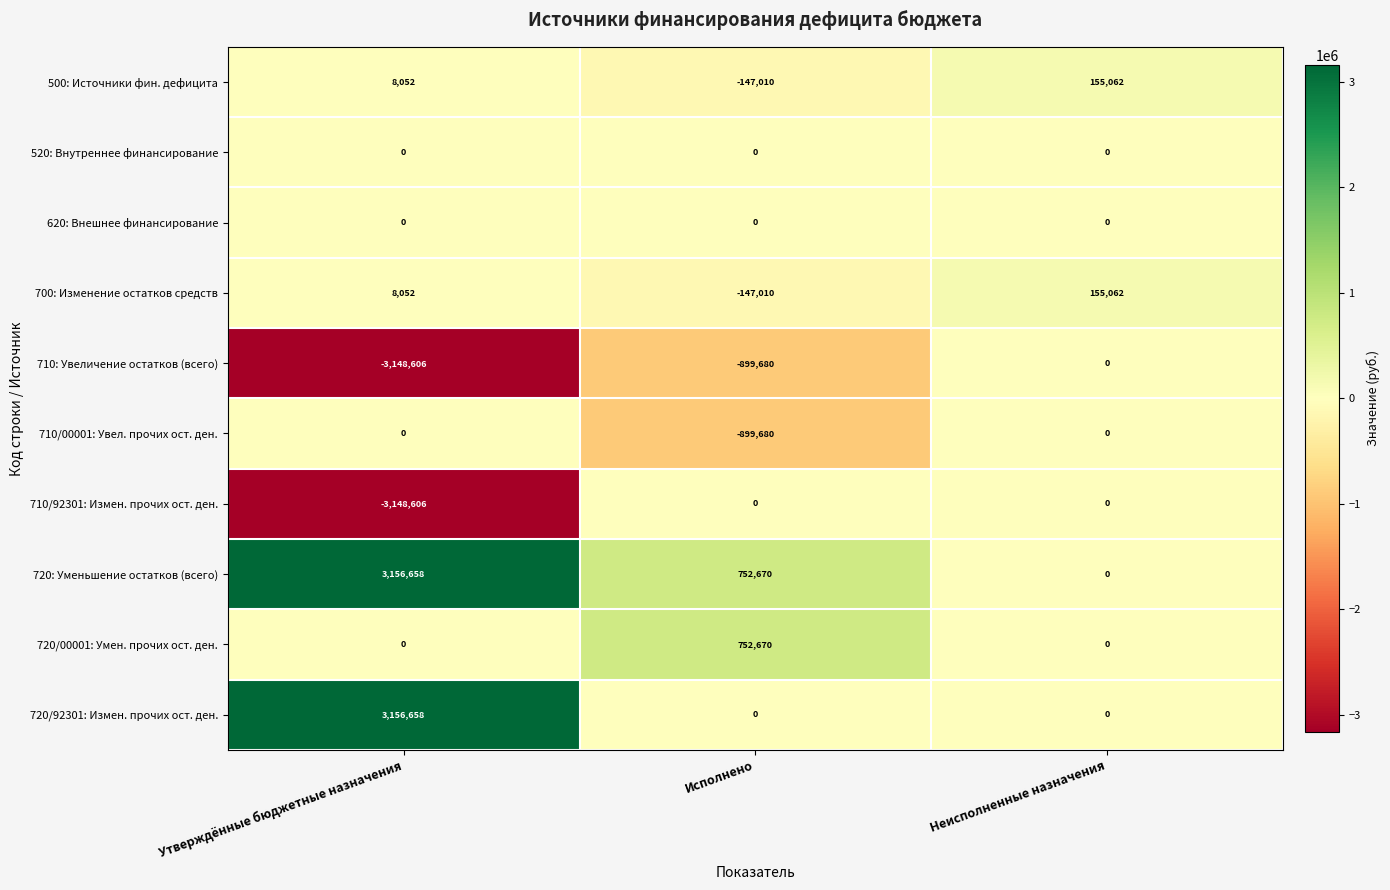

Reading left to right, transcribe all the data shown in this chart.

500: Источники фин. дефицита: Утверждённые бюджетные назначения=8052	Исполнено=-147010	Неисполненные назначения=155062
520: Внутреннее финансирование: Утверждённые бюджетные назначения=0	Исполнено=0	Неисполненные назначения=0
620: Внешнее финансирование: Утверждённые бюджетные назначения=0	Исполнено=0	Неисполненные назначения=0
700: Изменение остатков средств: Утверждённые бюджетные назначения=8052	Исполнено=-147010	Неисполненные назначения=155062
710: Увеличение остатков (всего): Утверждённые бюджетные назначения=-3148606	Исполнено=-899680	Неисполненные назначения=0
710/00001: Увел. прочих ост. ден.: Утверждённые бюджетные назначения=0	Исполнено=-899680	Неисполненные назначения=0
710/92301: Измен. прочих ост. ден.: Утверждённые бюджетные назначения=-3148606	Исполнено=0	Неисполненные назначения=0
720: Уменьшение остатков (всего): Утверждённые бюджетные назначения=3156658	Исполнено=752670	Неисполненные назначения=0
720/00001: Умен. прочих ост. ден.: Утверждённые бюджетные назначения=0	Исполнено=752670	Неисполненные назначения=0
720/92301: Измен. прочих ост. ден.: Утверждённые бюджетные назначения=3156658	Исполнено=0	Неисполненные назначения=0